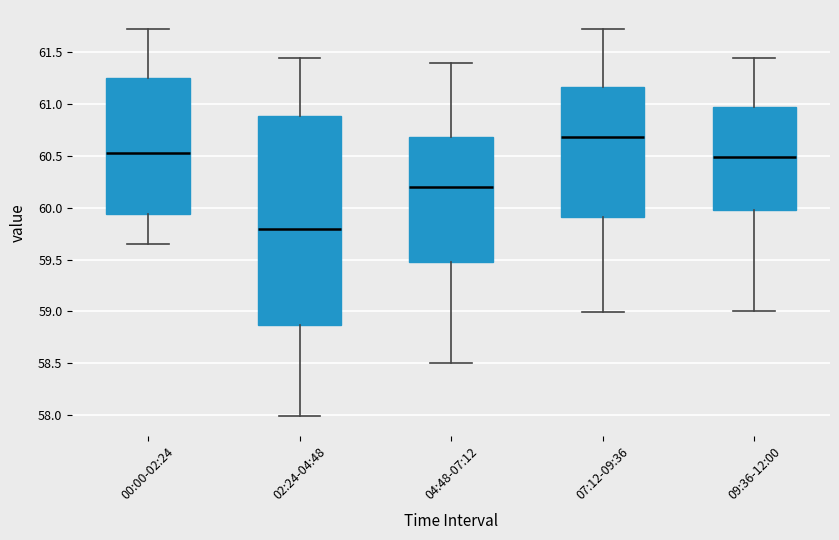

Where does the lower whisker of the box for 07:12-09:36 end on the y-axis? The values are not printed on the chart, so give them approximately, as read against the axis.

59.00